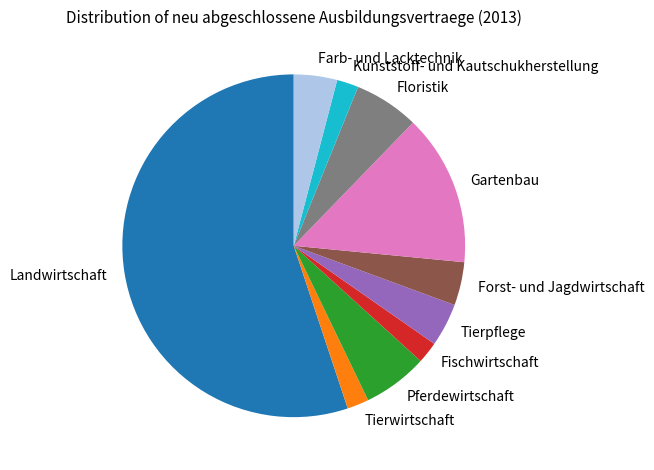

Is there a majority slice in this chart?

Yes